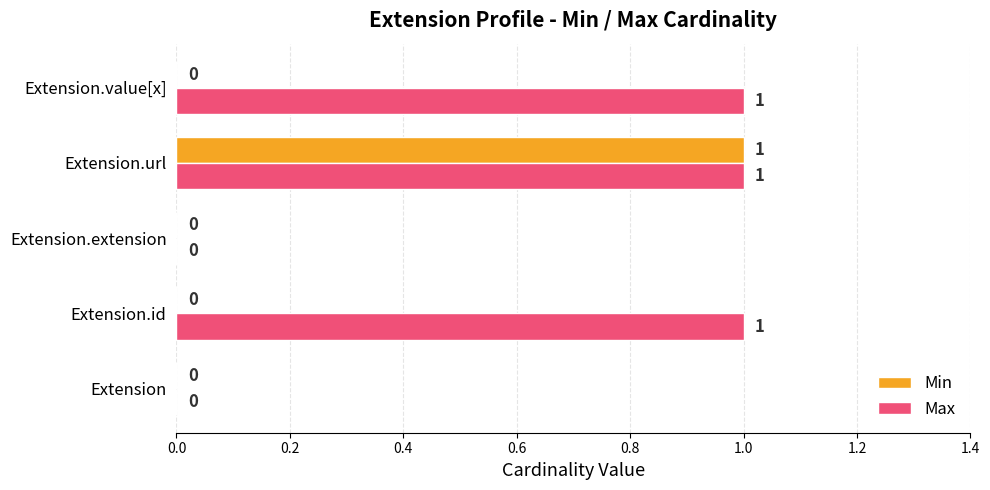

Between Extension and Extension.value[x], which series saw the biggest shift?

Max